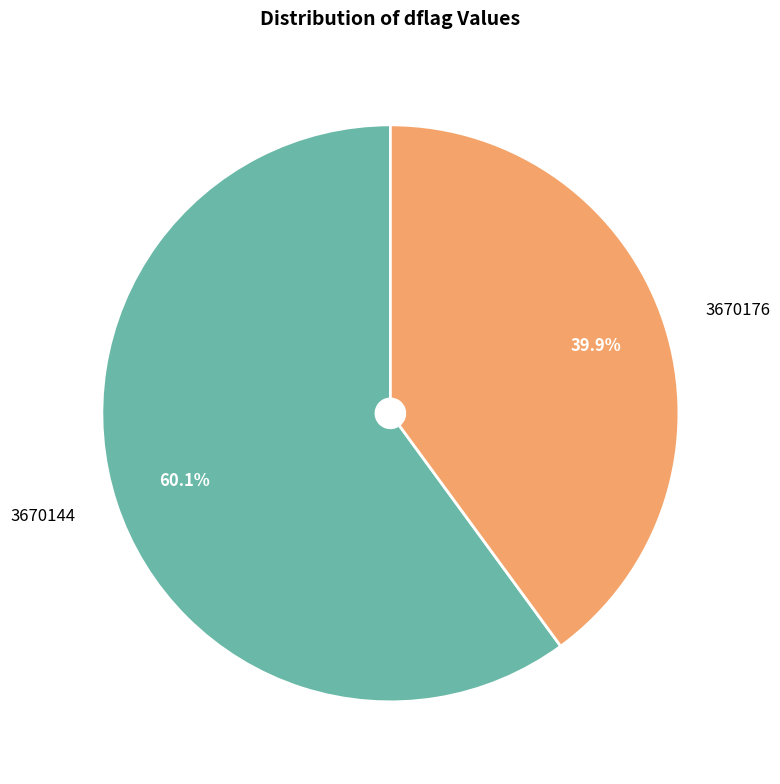

What is the ratio of the value at 3670144 to the value at 3670176?

1.5